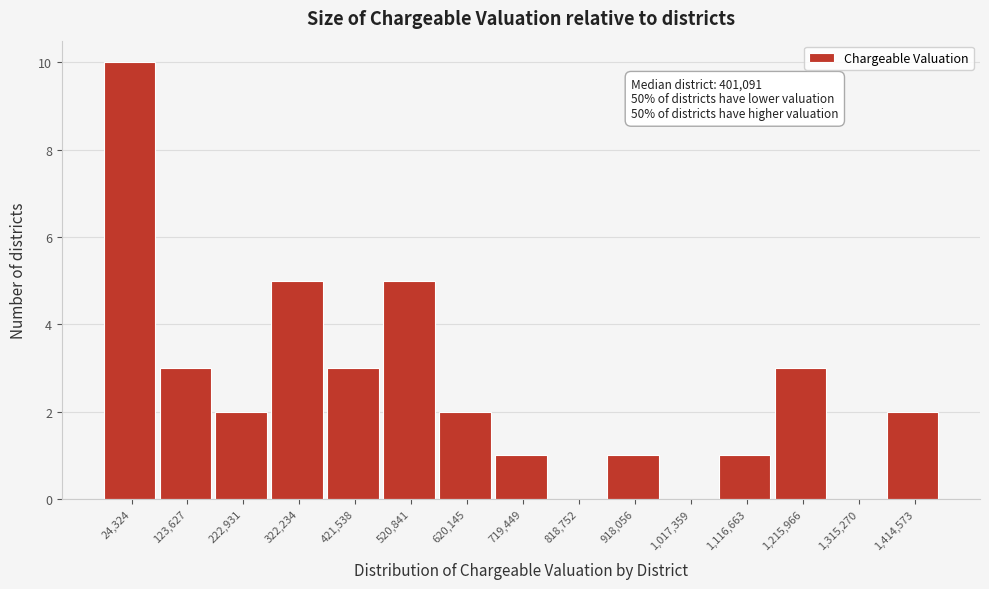

Reading right to left, transcribe all the data shown in this chart.

1,414,573=2	1,315,270=0	1,215,966=3	1,116,663=1	1,017,359=0	918,056=1	818,752=0	719,449=1	620,145=2	520,841=5	421,538=3	322,234=5	222,931=2	123,627=3	24,324=10